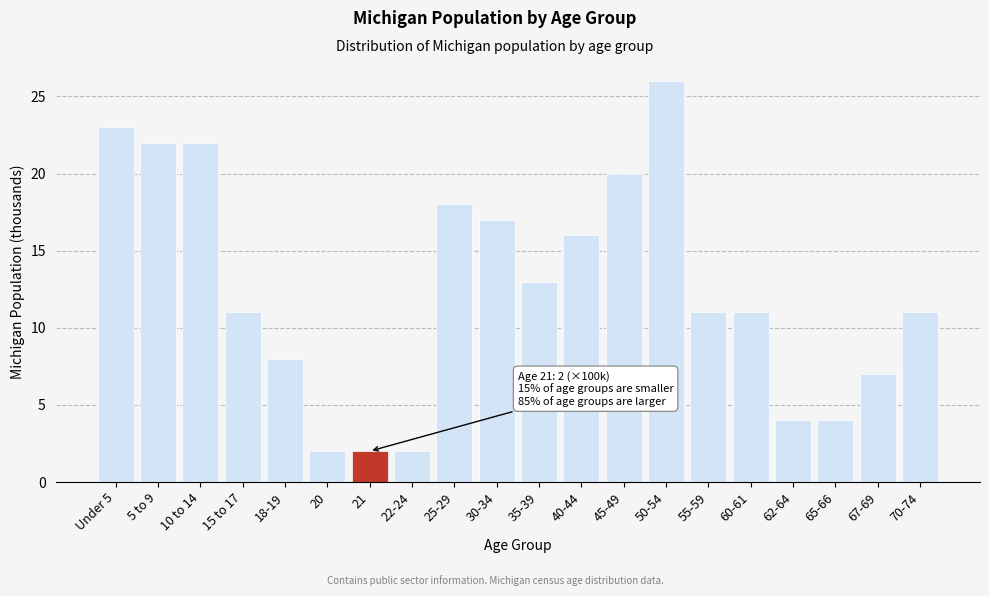

Reading left to right, list all the values displayed in this chart.

Under 5=23	5 to 9=22	10 to 14=22	15 to 17=11	18-19=8	20=2	21=2	22-24=2	25-29=18	30-34=17	35-39=13	40-44=16	45-49=20	50-54=26	55-59=11	60-61=11	62-64=4	65-66=4	67-69=7	70-74=11